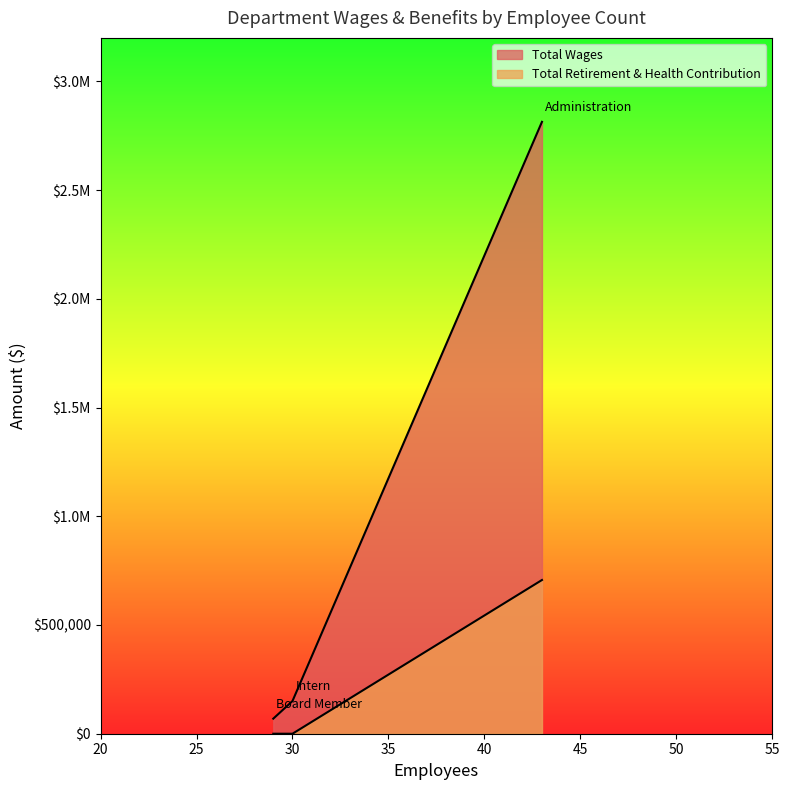

How many data points in Total Wages are above 150318?

1